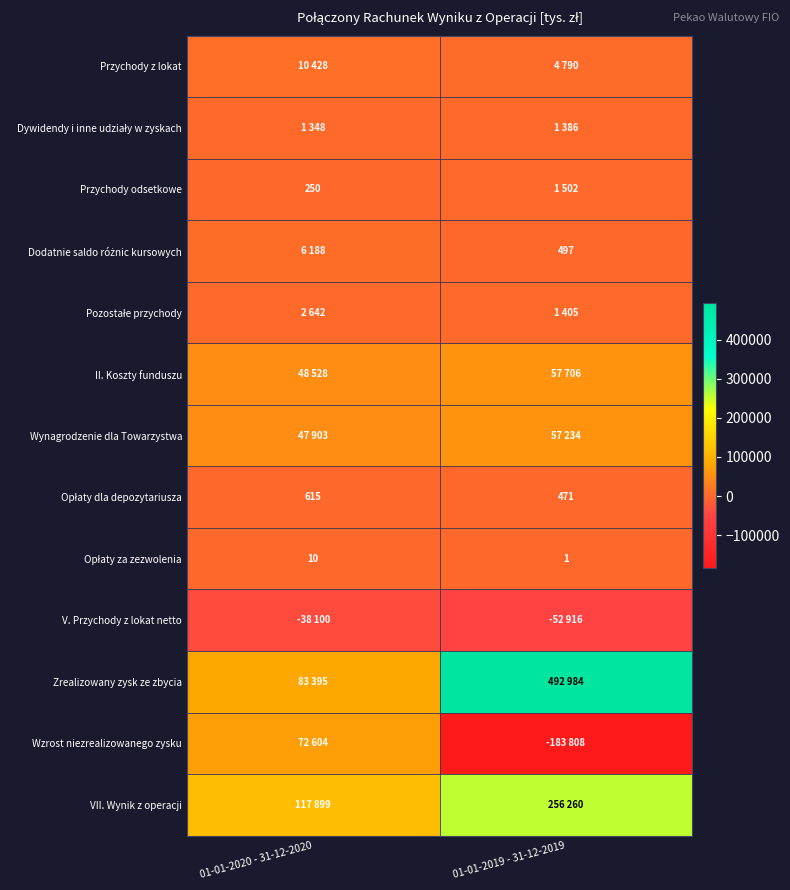

Rank the categories by Wzrost niezrealizowanego zysku value from highest to lowest.

01-01-2020 - 31-12-2020, 01-01-2019 - 31-12-2019